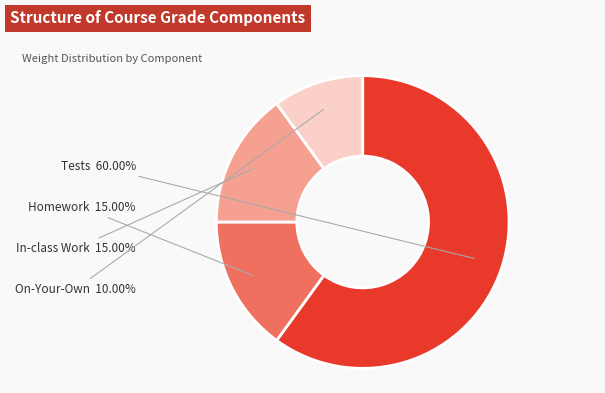

Which has a higher value, On-Your-Own or Tests?

Tests